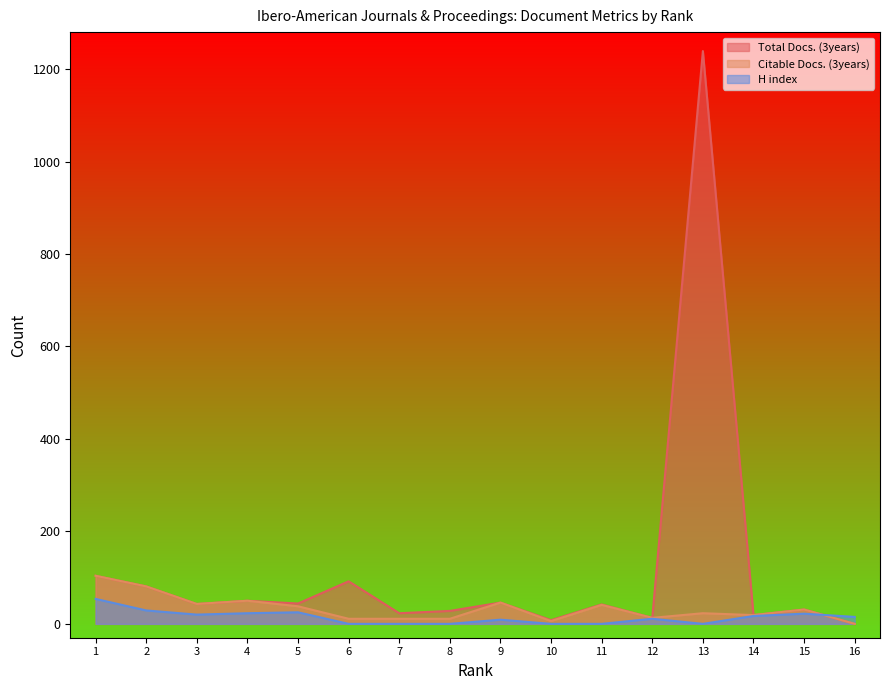

In Total Docs. (3years), how many points are higher than both neighbors (excluding endpoints)?

6